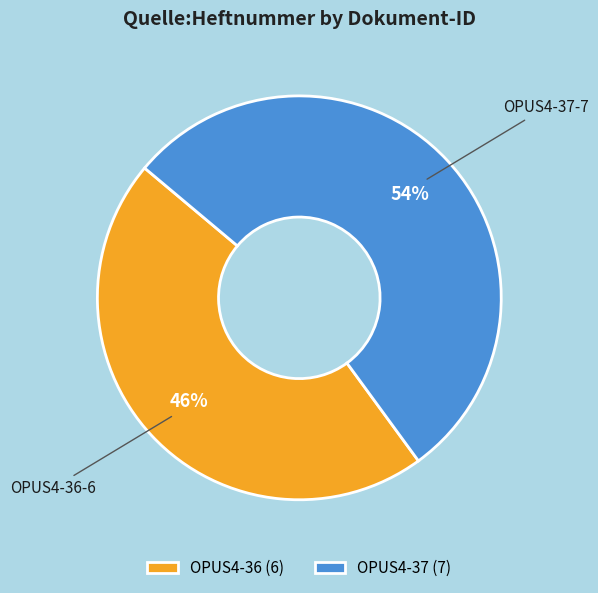

Is the sum of OPUS4-36 (6) and OPUS4-37 (7) greater than half?

Yes